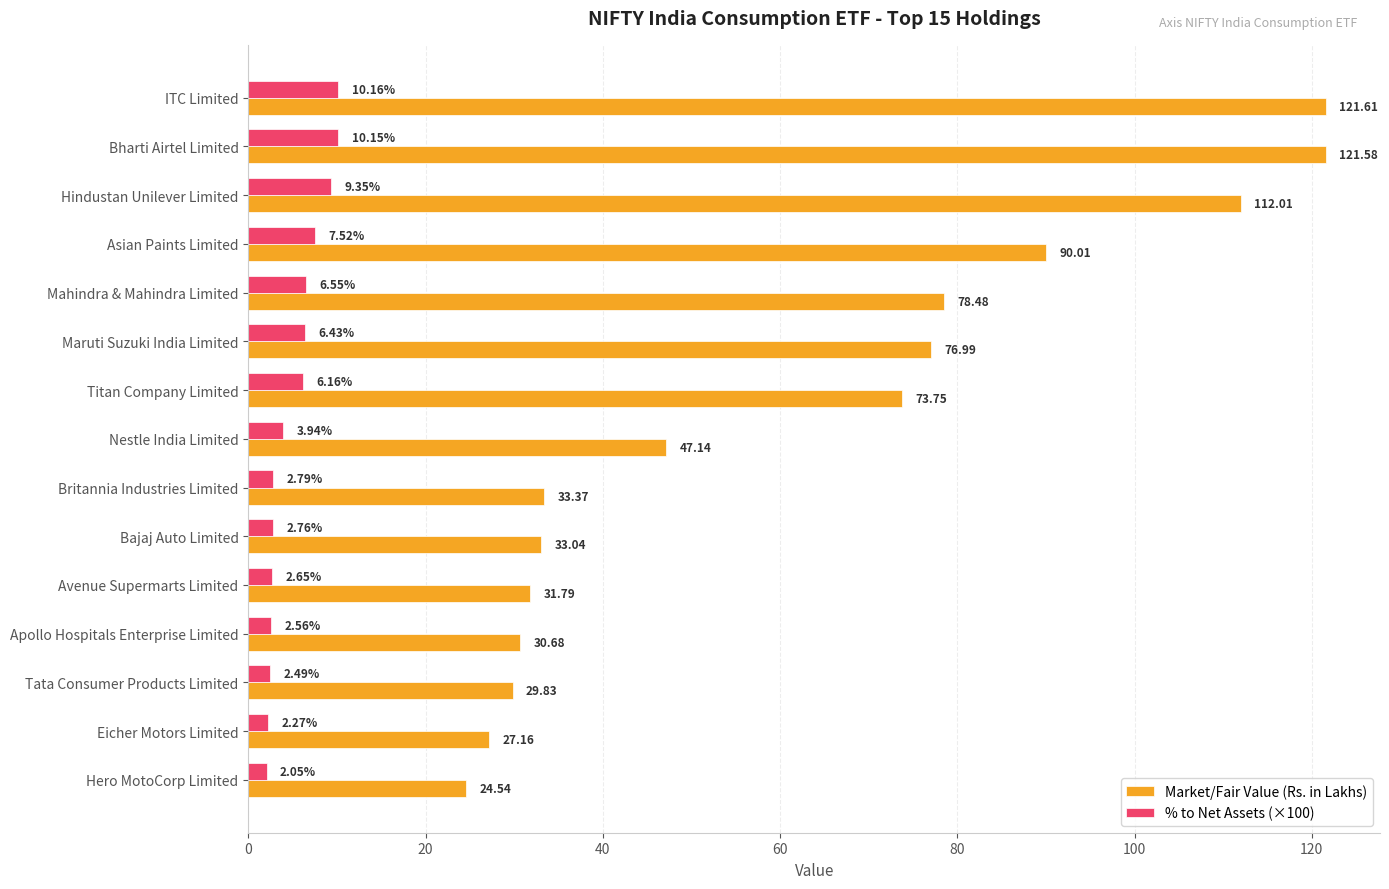

At which label is % to Net Assets (×100) closest to 6?

Titan Company Limited